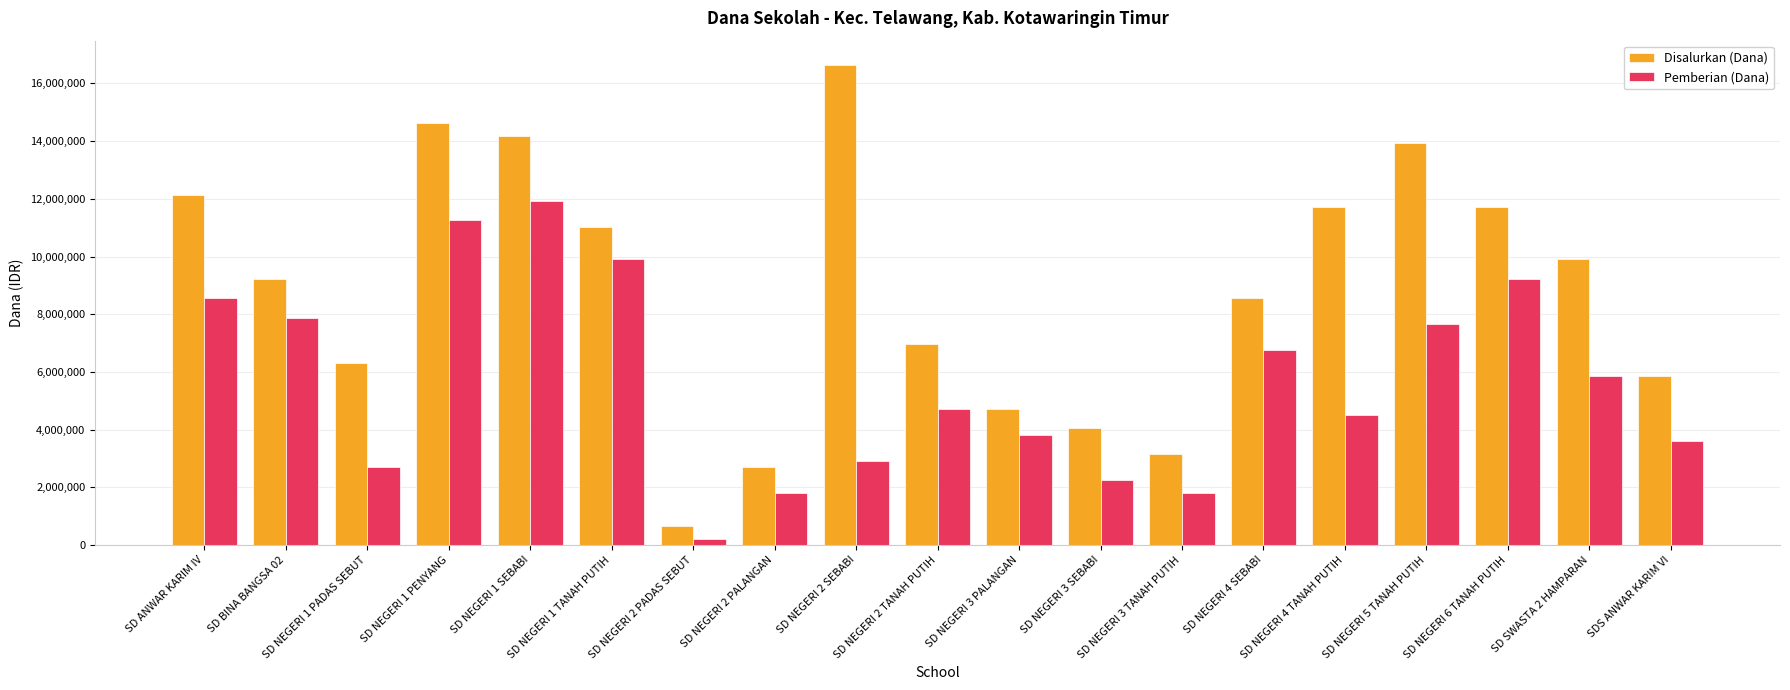

What position from the right is SD NEGERI 1 TANAH PUTIH?

14